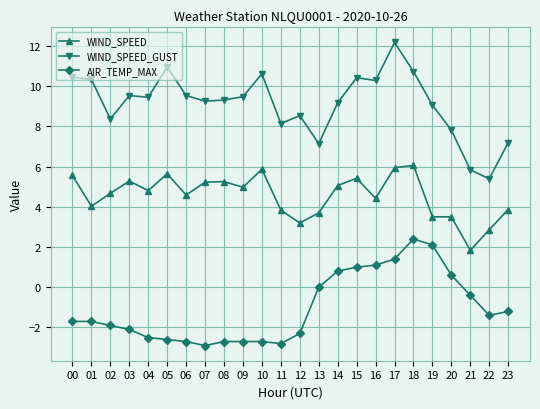

The value of WIND_SPEED at 00 is 3.7. True or false?

False